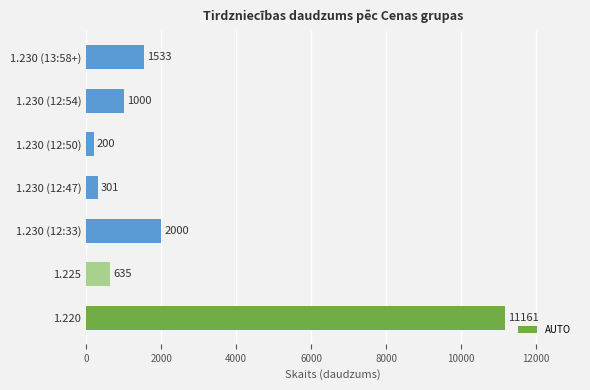

Count the number of data series in this chart.

1